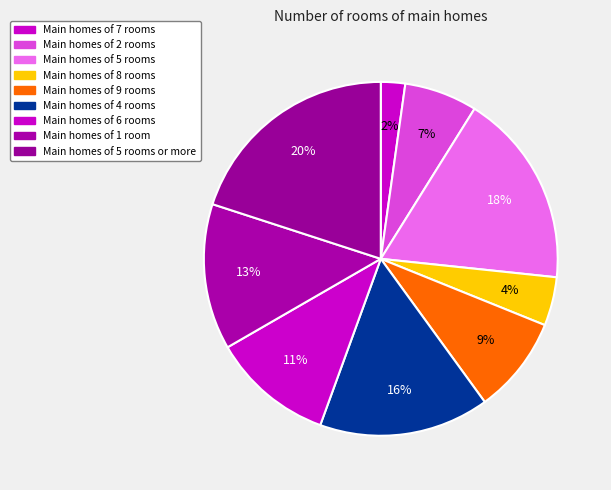

Count the number of slices in the pie.

9